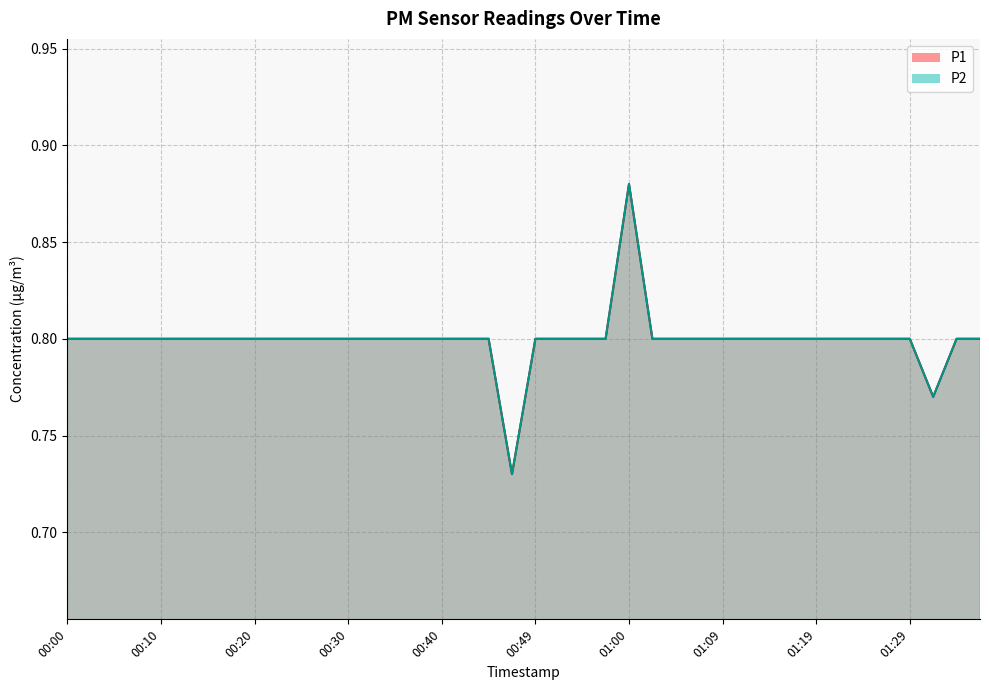

Reading left to right, list all the values displayed in this chart.

P1: 0.8	0.8	0.8	0.8	0.8	0.8	0.8	0.8	0.8	0.8	0.8	0.8	0.8	0.8	0.8	0.8	0.8	0.8	0.8	0.7	0.8	0.8	0.8	0.8	0.9	0.8	0.8	0.8	0.8	0.8	0.8	0.8	0.8	0.8	0.8	0.8	0.8	0.8	0.8	0.8
P2: 0.8	0.8	0.8	0.8	0.8	0.8	0.8	0.8	0.8	0.8	0.8	0.8	0.8	0.8	0.8	0.8	0.8	0.8	0.8	0.7	0.8	0.8	0.8	0.8	0.9	0.8	0.8	0.8	0.8	0.8	0.8	0.8	0.8	0.8	0.8	0.8	0.8	0.8	0.8	0.8